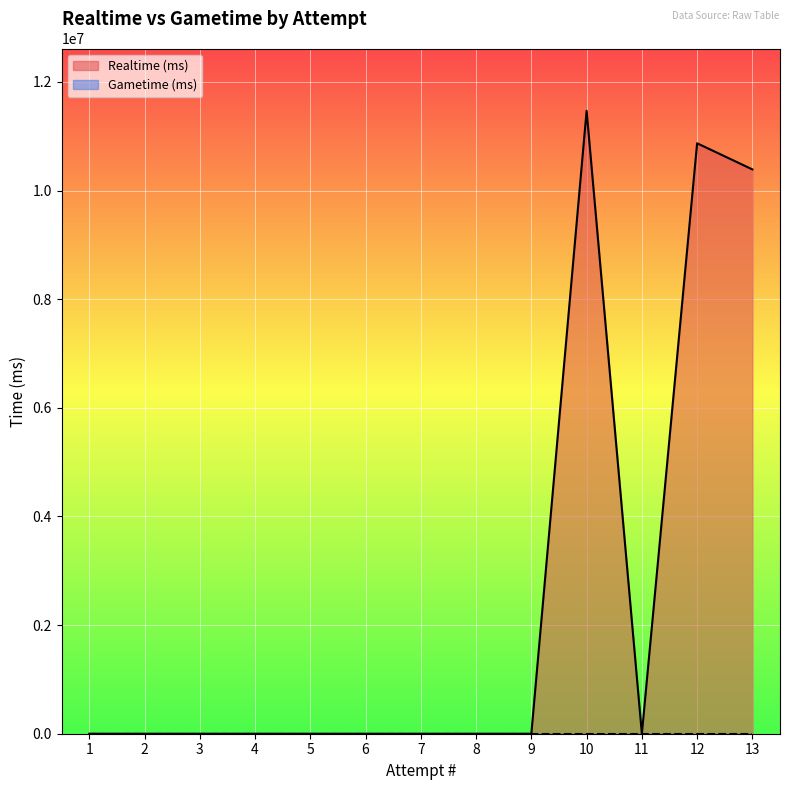

The value at 8 is 5968729. True or false?

False